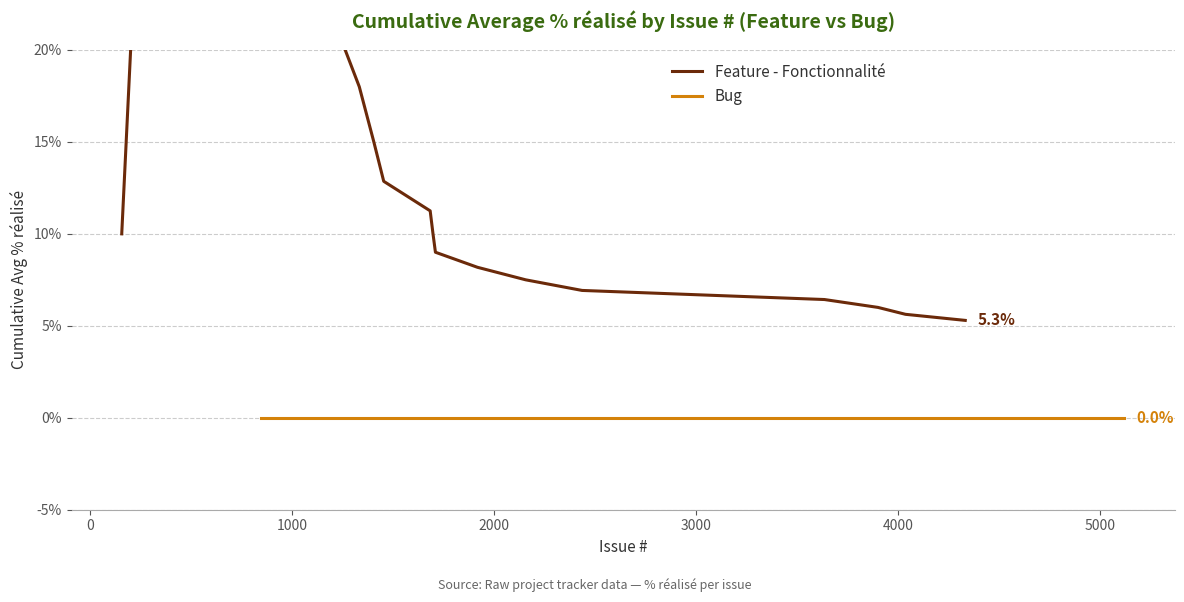

True or false: Feature - Fonctionnalité and Bug cross at least once.

False